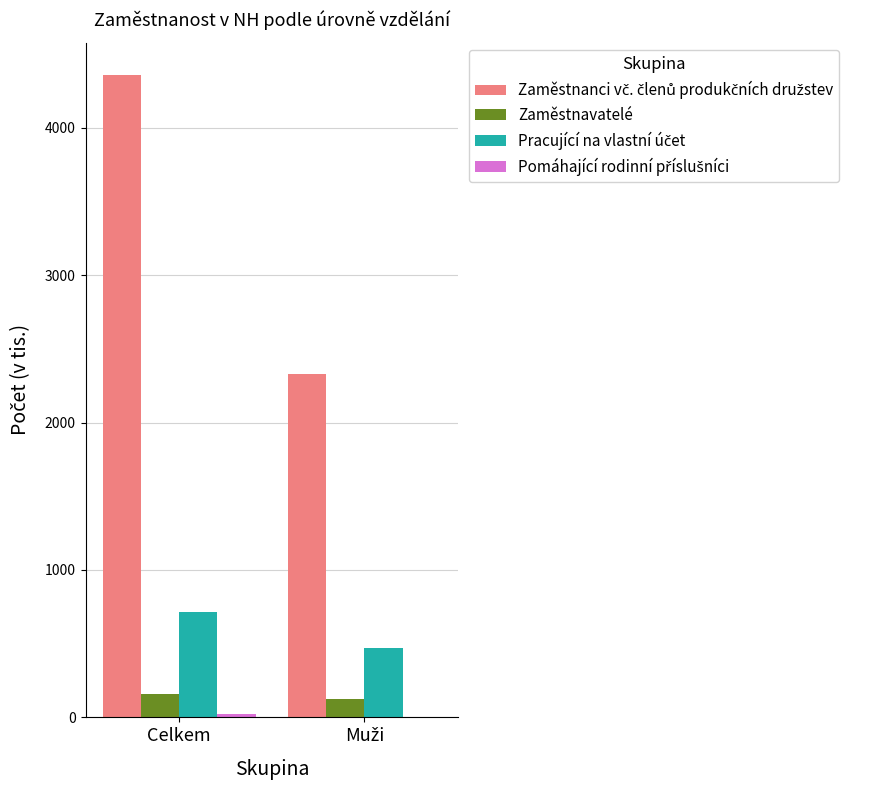

Is it true that Zaměstnavatelé equals 160.8 at Celkem?

True